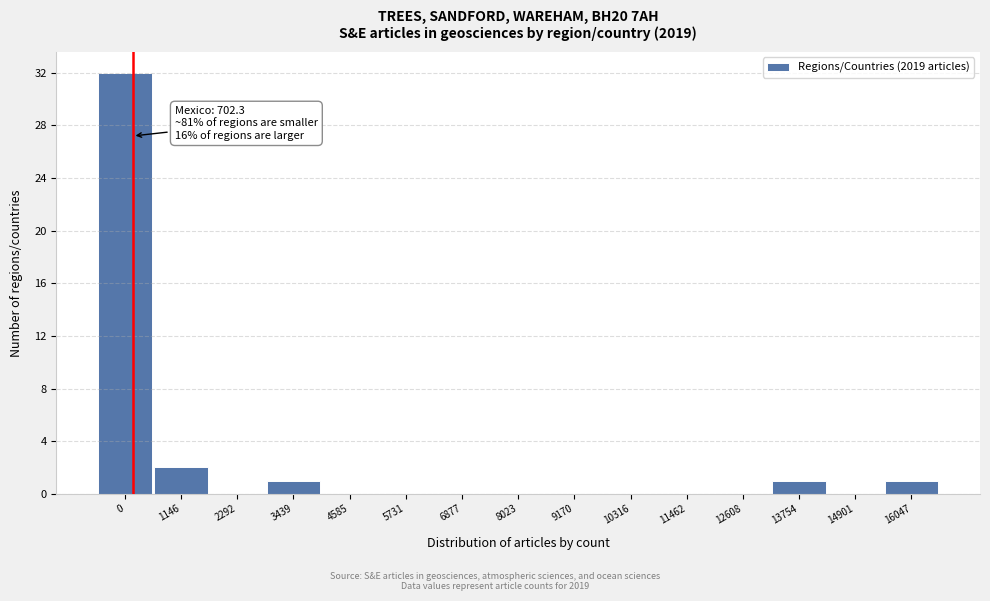

Reading left to right, extract all data points from this chart.

0=32	1146=2	2292=0	3439=1	4585=0	5731=0	6877=0	8023=0	9170=0	10316=0	11462=0	12608=0	13754=1	14901=0	16047=1